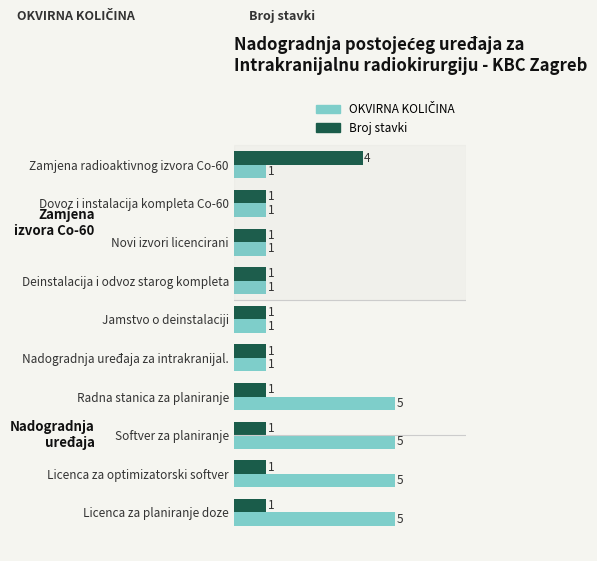

Which category has the highest value in the Broj stavki series?

Zamjena radioaktivnog izvora Co-60